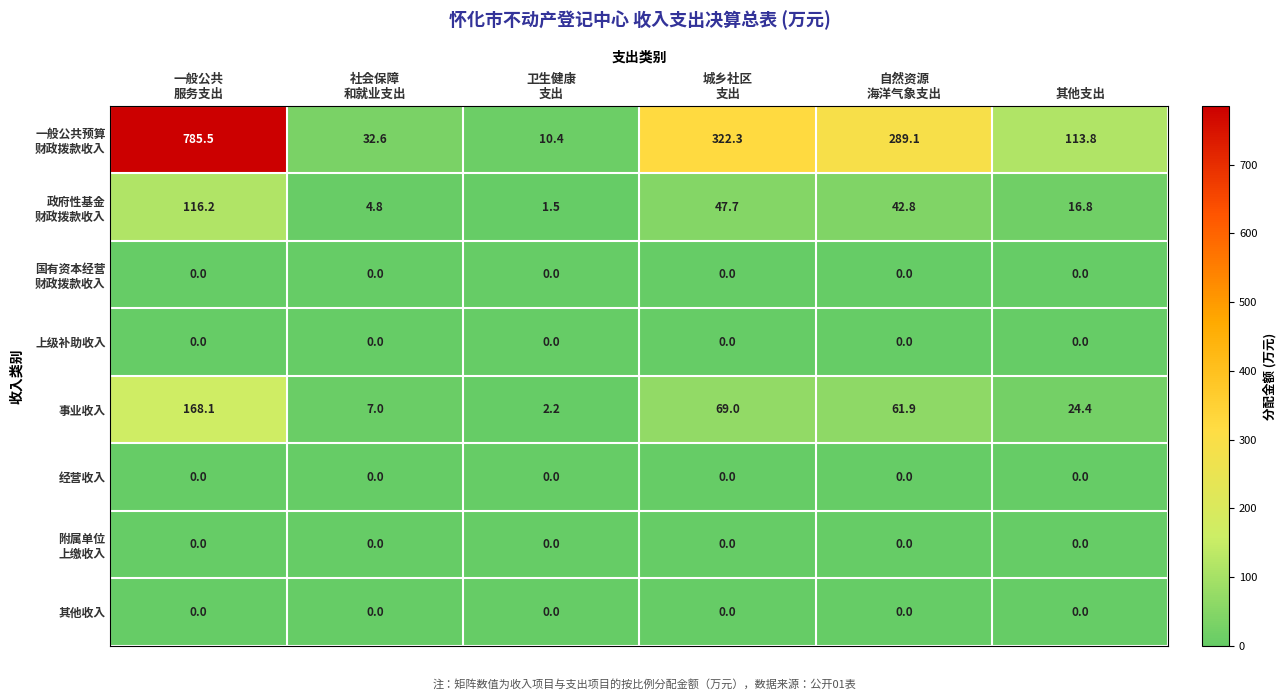

What is the total value across all series at 社会保障
和就业支出?

44.4